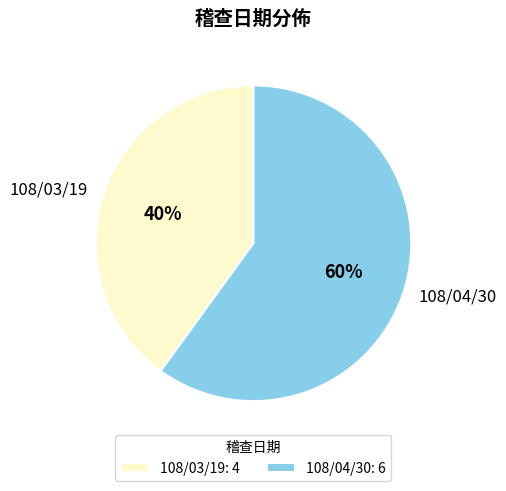

Which category has the smallest portion of the pie?

108/03/19